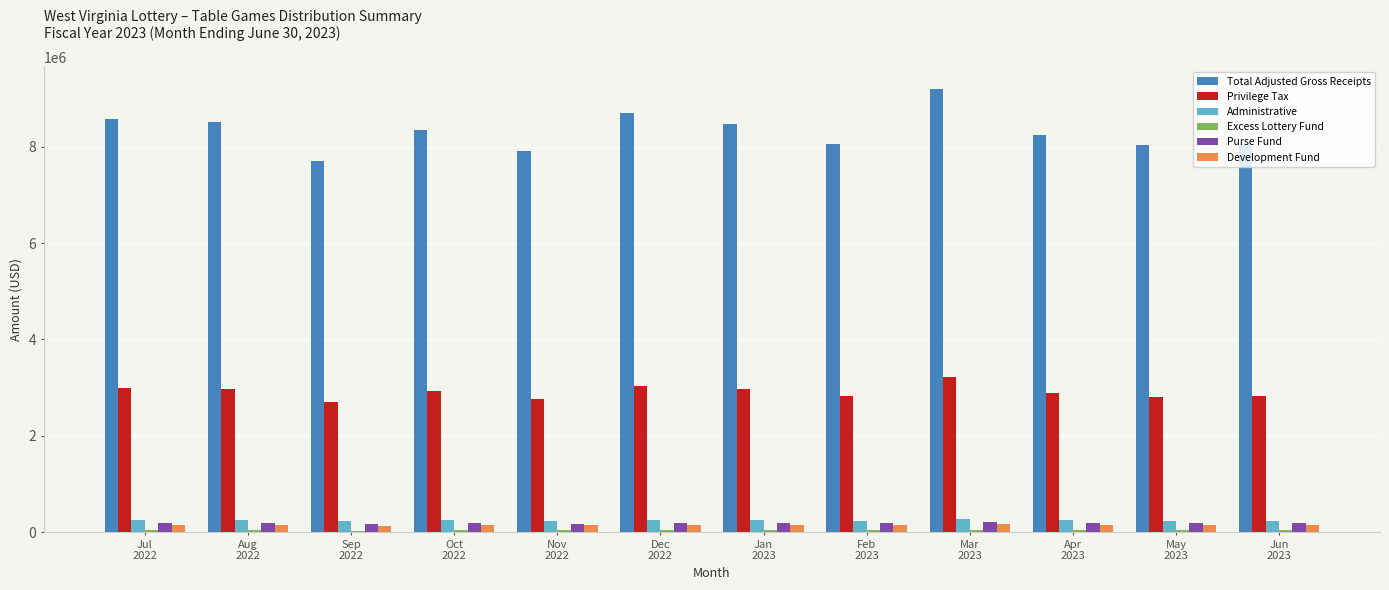

How many series are shown in this chart?

6